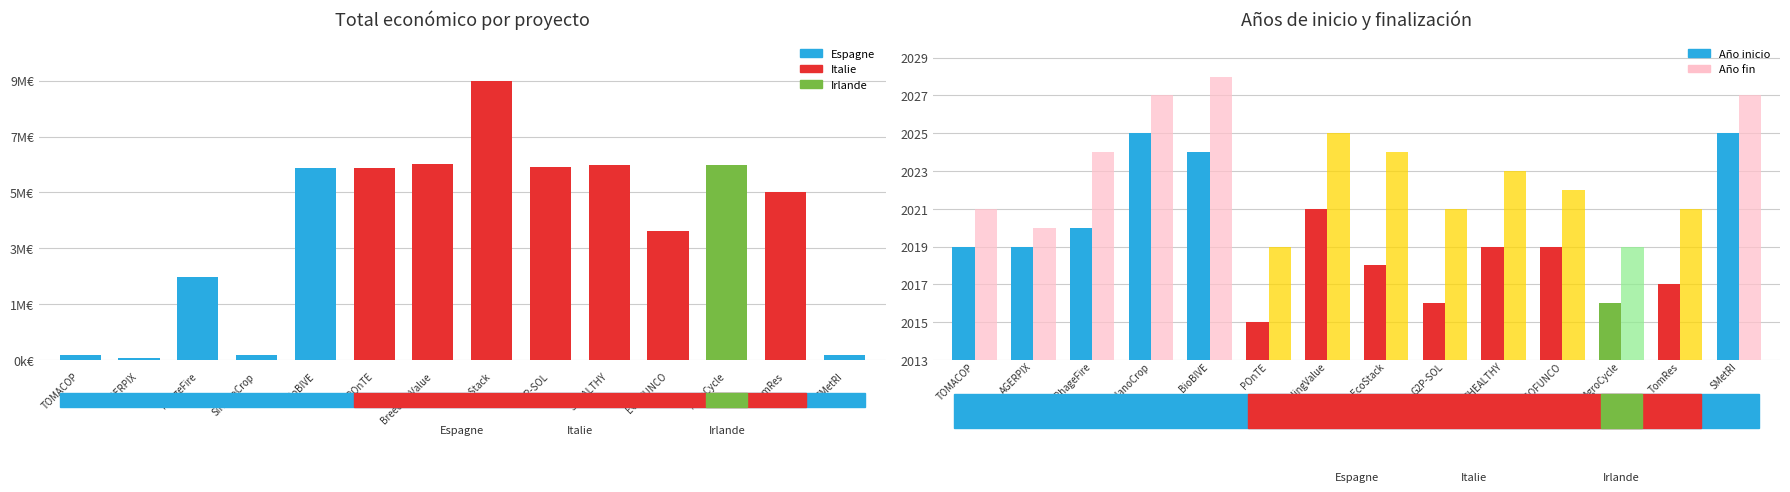

Rank the categories by Total económico value from highest to lowest.

EcoStack, BreedingValue, AgroCycle, SHEALTHY, G2P-SOL, BioBIVE, POnTE, TomRes, ECOFUNCO, PhageFire, SMetRI, TOMACOP, SiNanoCrop, AGERPIX